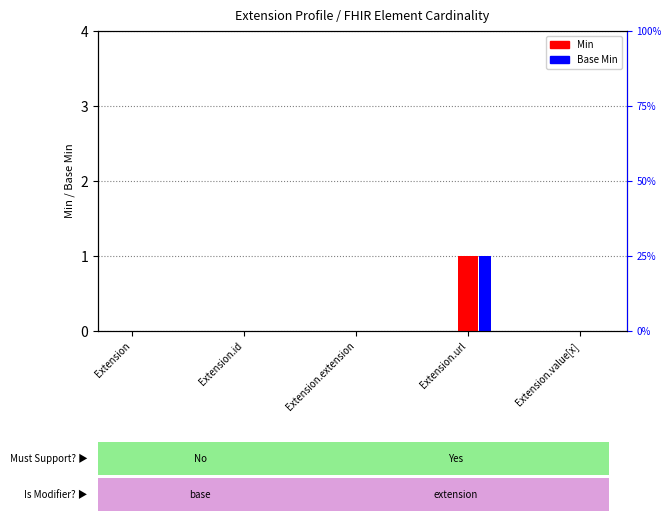

Which has a higher value, Extension or Extension.value[x]?

Extension